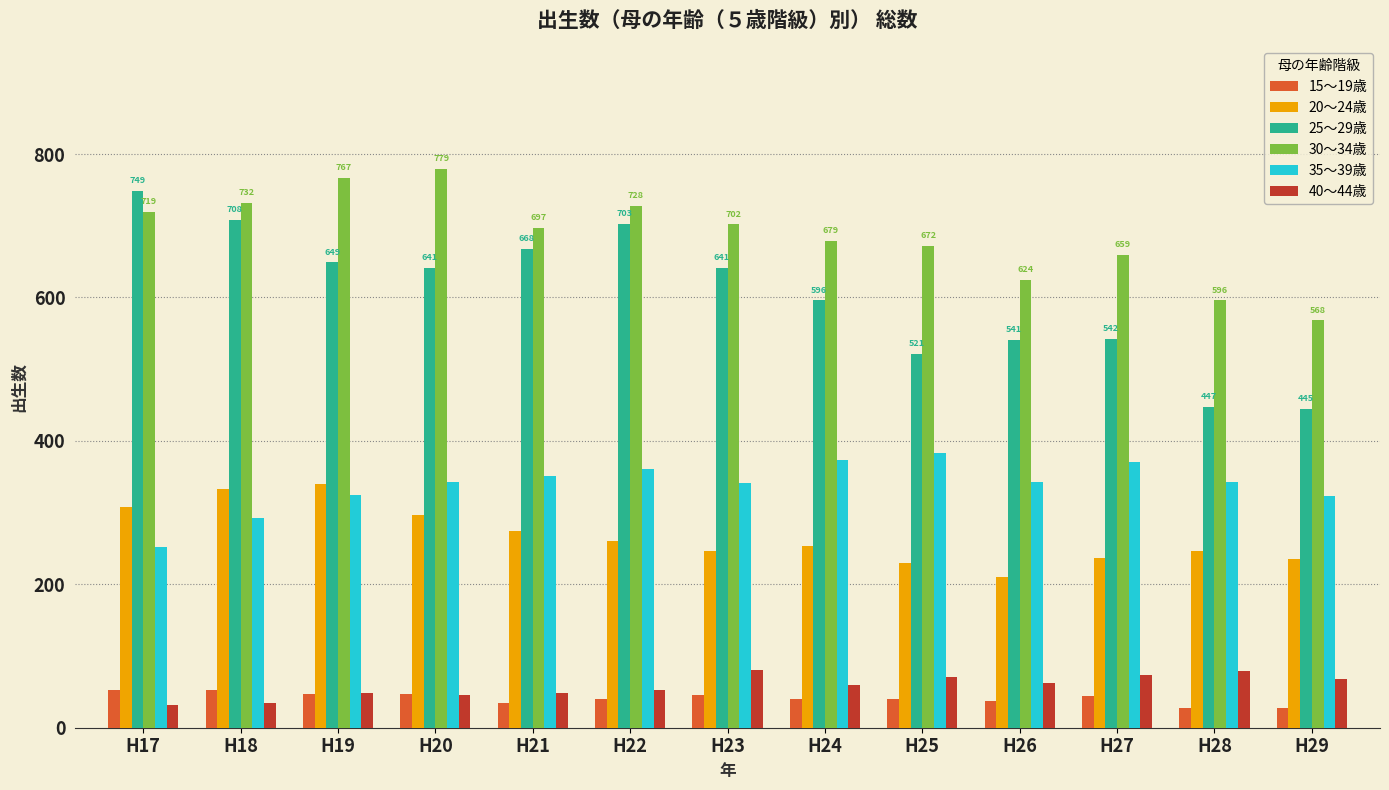

Which series has the largest total across all categories?

30～34歳